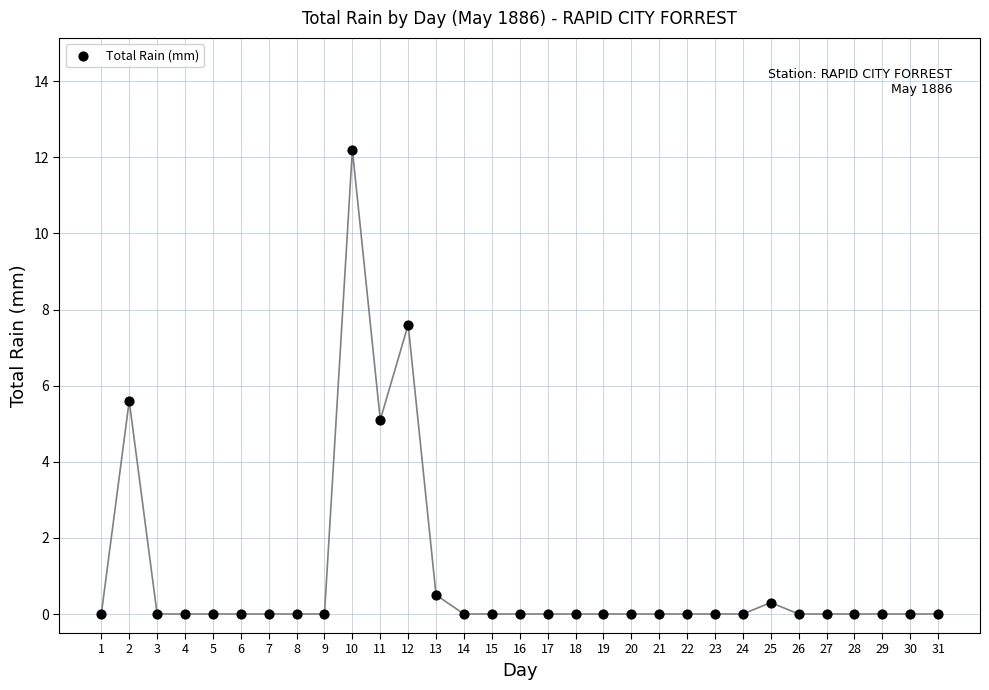

What Y value in the scatter plot is closest to 6?

5.6